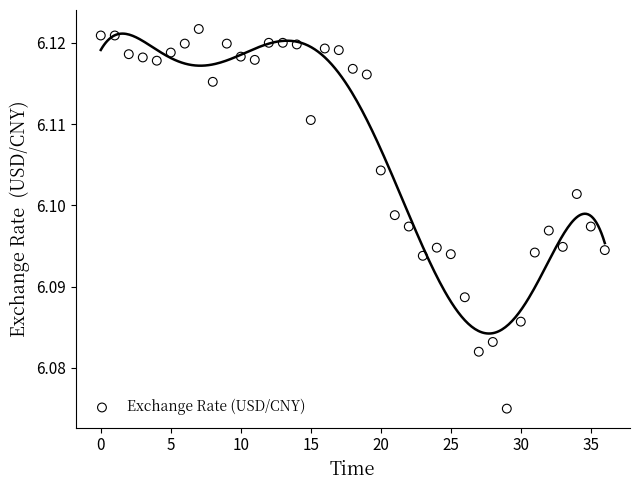

Count the number of points in this scatter plot.

37